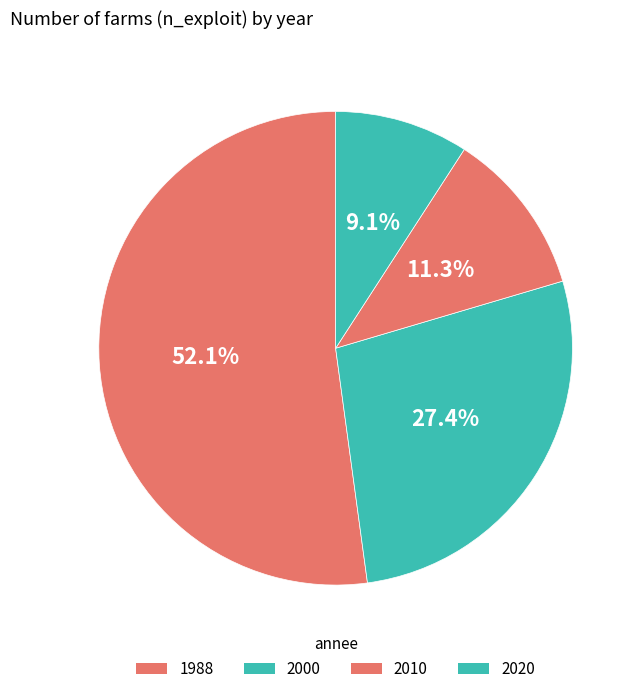

How much of the chart is everything except 1988?

47.9%